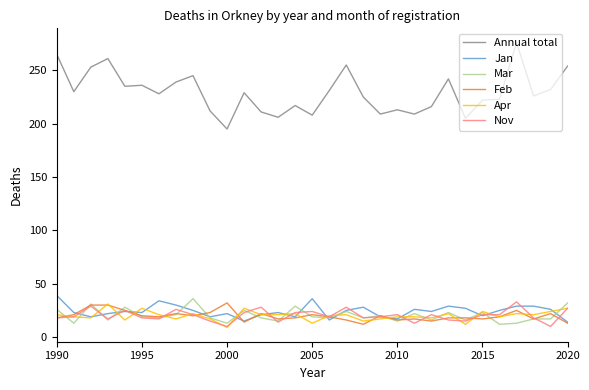

True or false: Nov and Annual total cross at least once.

False